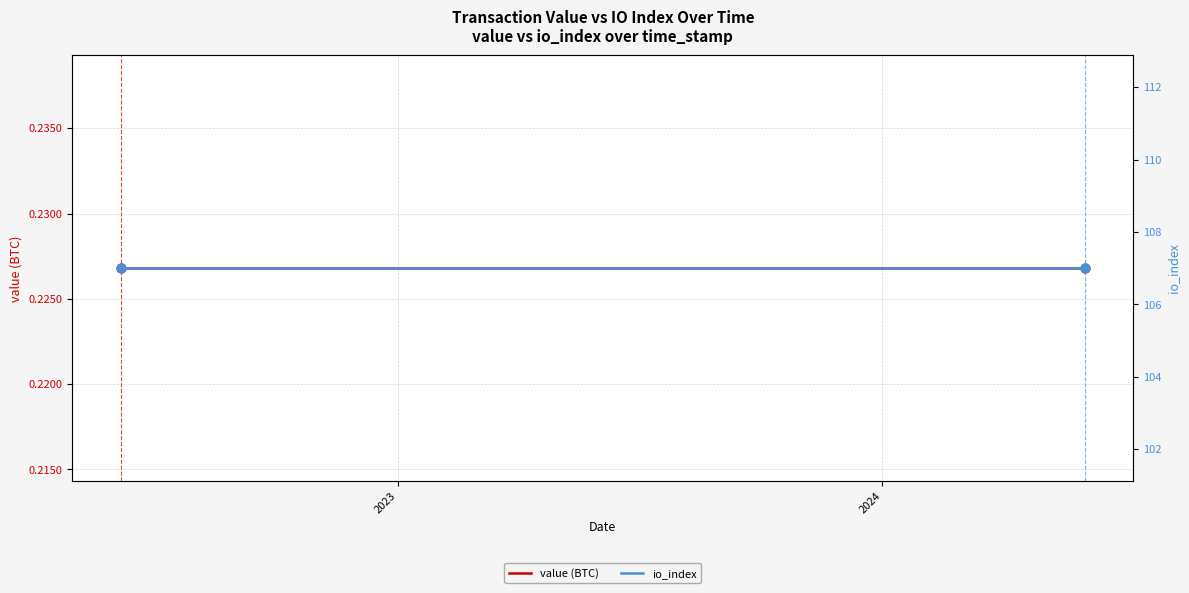

Which series contains the highest Y value?

io_index